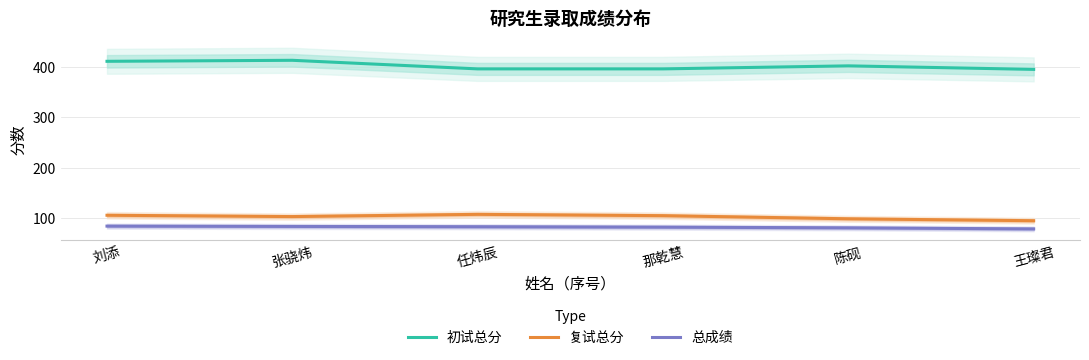

Count the number of data series in this chart.

3